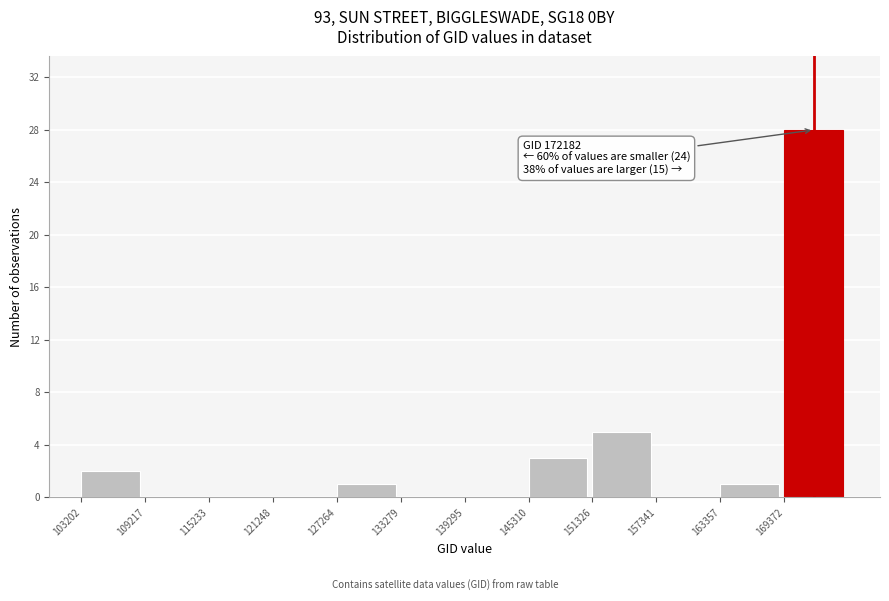

Which range on the x-axis has the tallest bar?

169000 to 175000